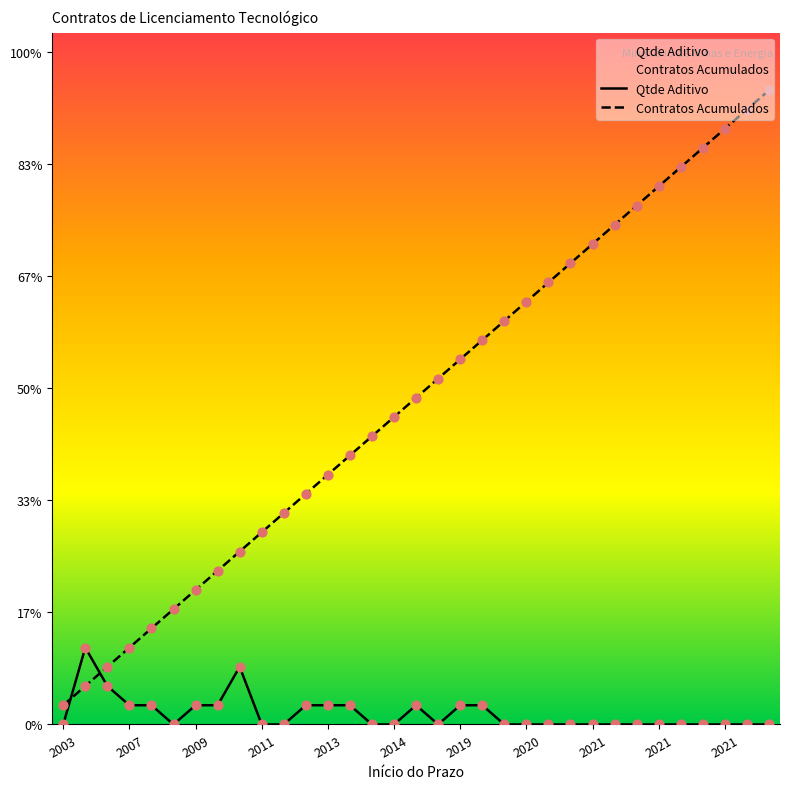

At which category is the sum across all series the highest?

32